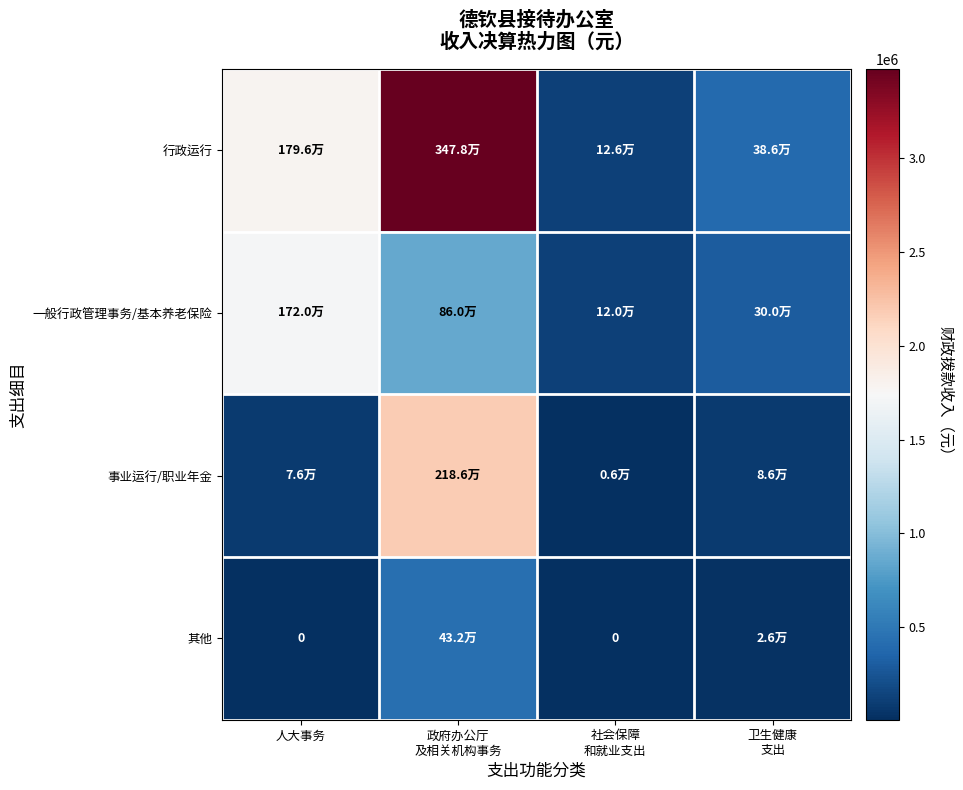

Rank the categories by 行政运行 value from lowest to highest.

社会保障 和就业支出, 卫生健康 支出, 人大事务, 政府办公厅 及相关机构事务